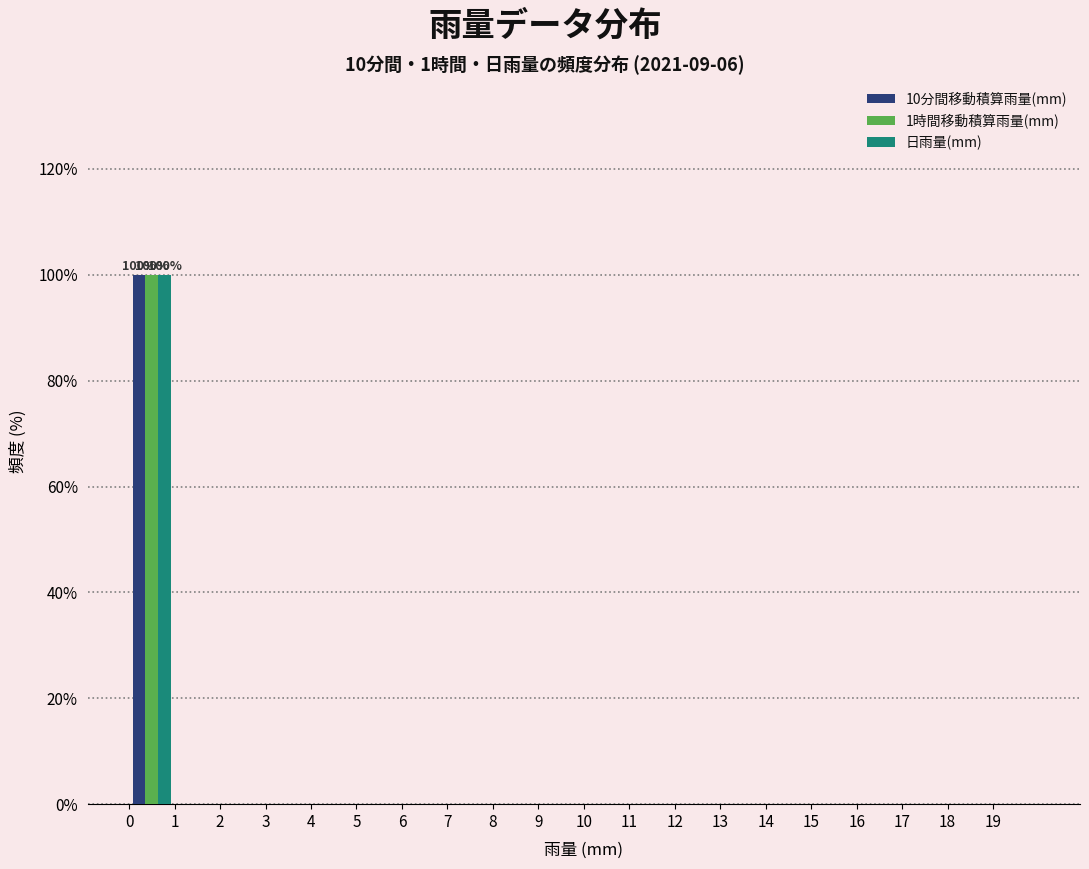

In the 日雨量(mm) series, which range on the x-axis has the tallest bar?

0 to 1